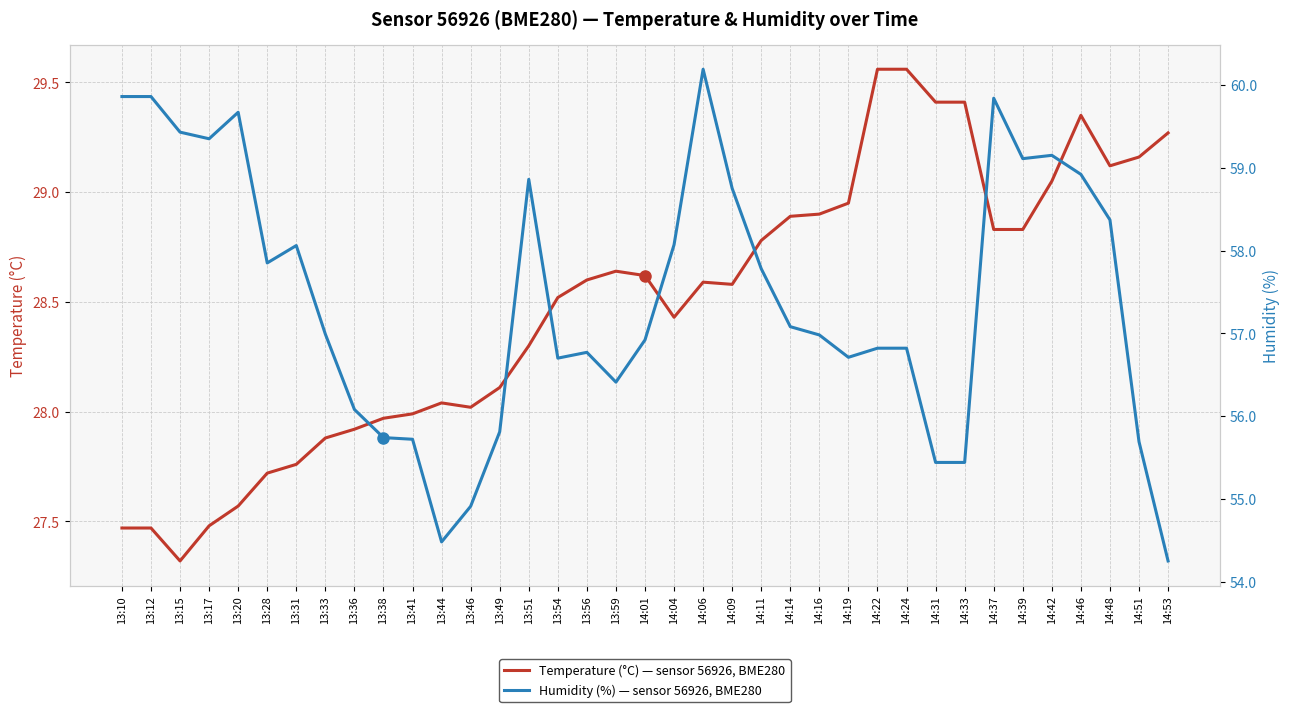

Which series changed the most between 13:17 and 13:49?

humidity